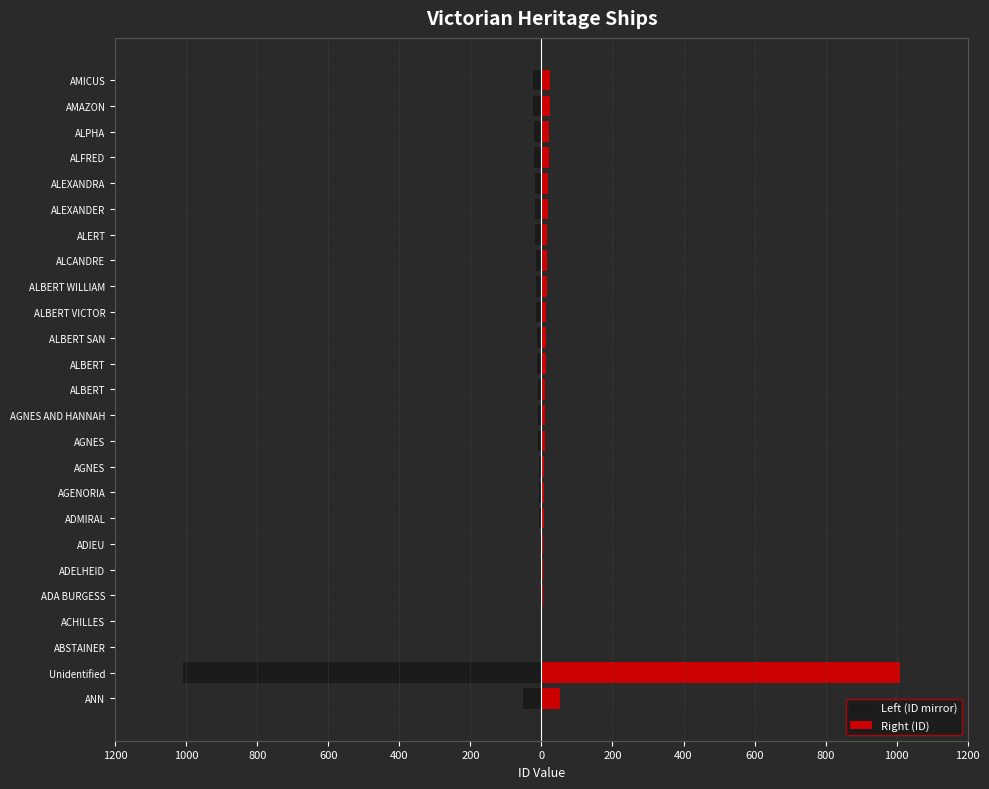

What is the average value of the Left (ID mirror) series?

-54